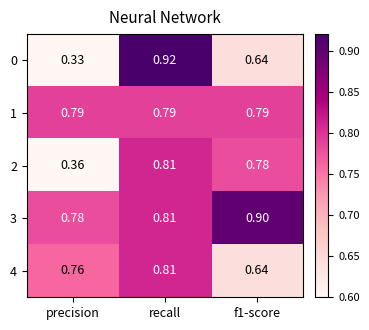

At which category is the sum across all series the highest?

recall